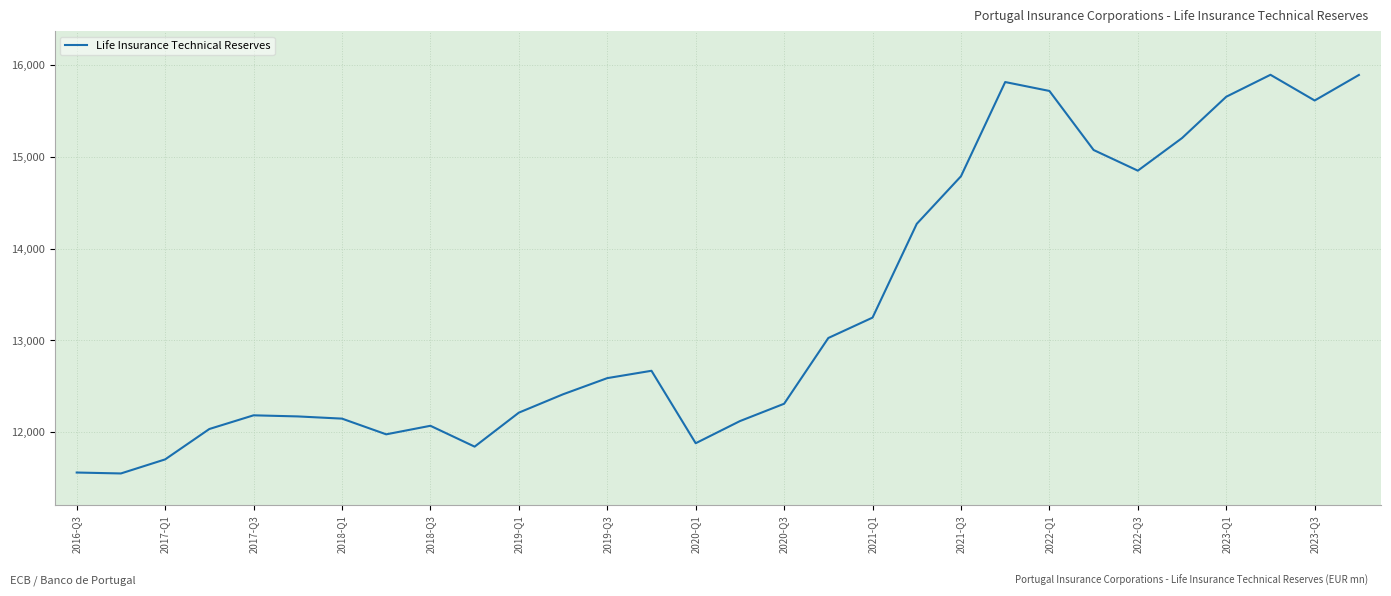

What is the difference between the maximum and minimum values?

4341